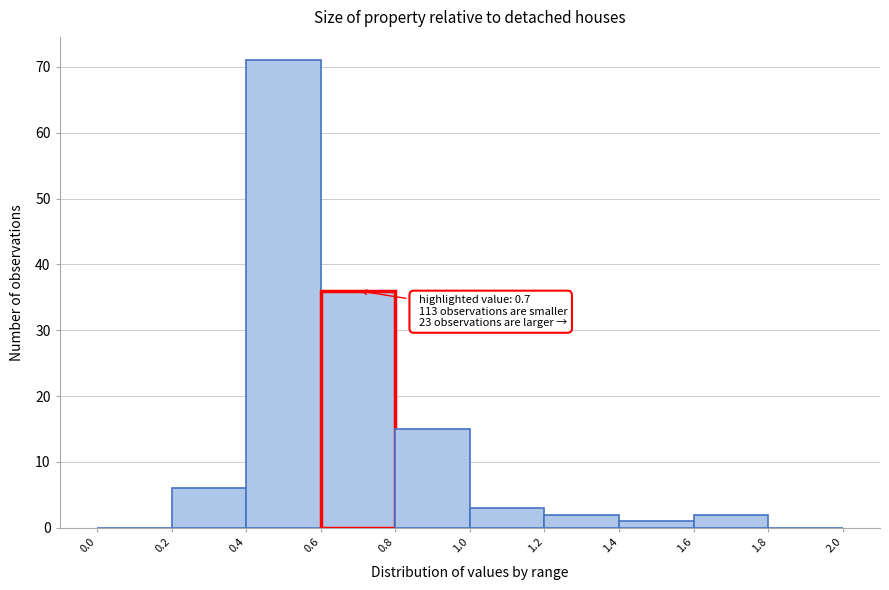

Which range on the x-axis has the tallest bar?

0.4 to 0.6